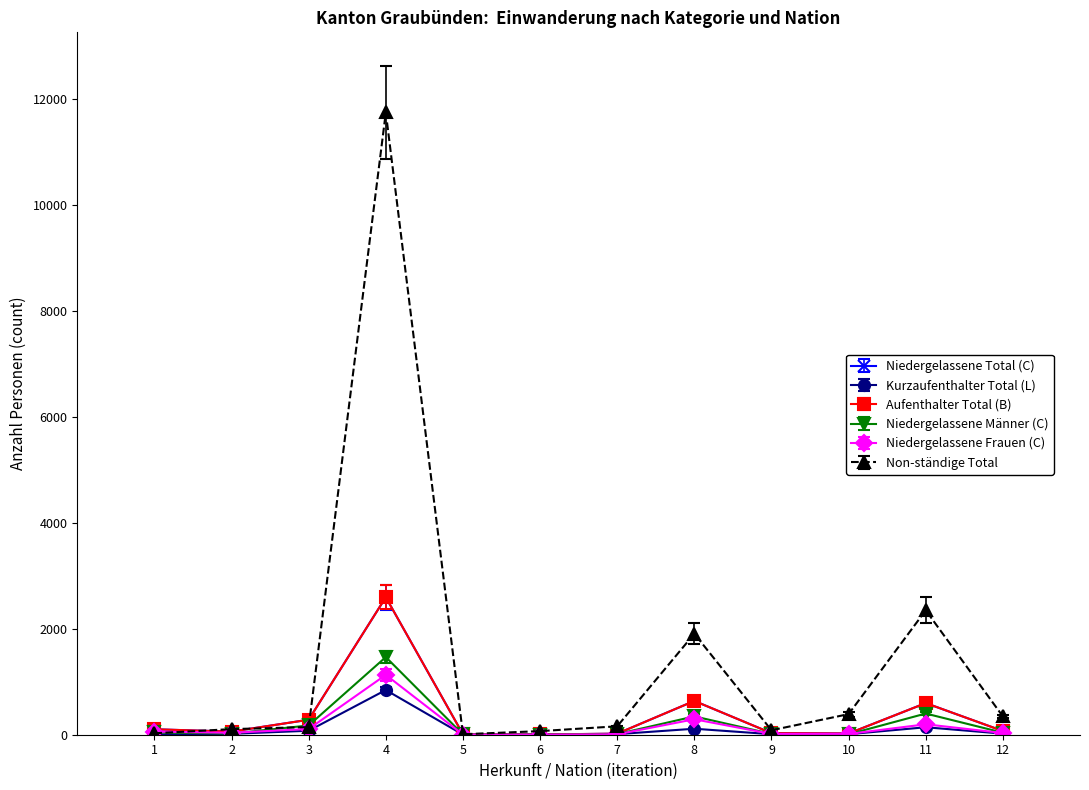

At which category is the sum across all series the highest?

4